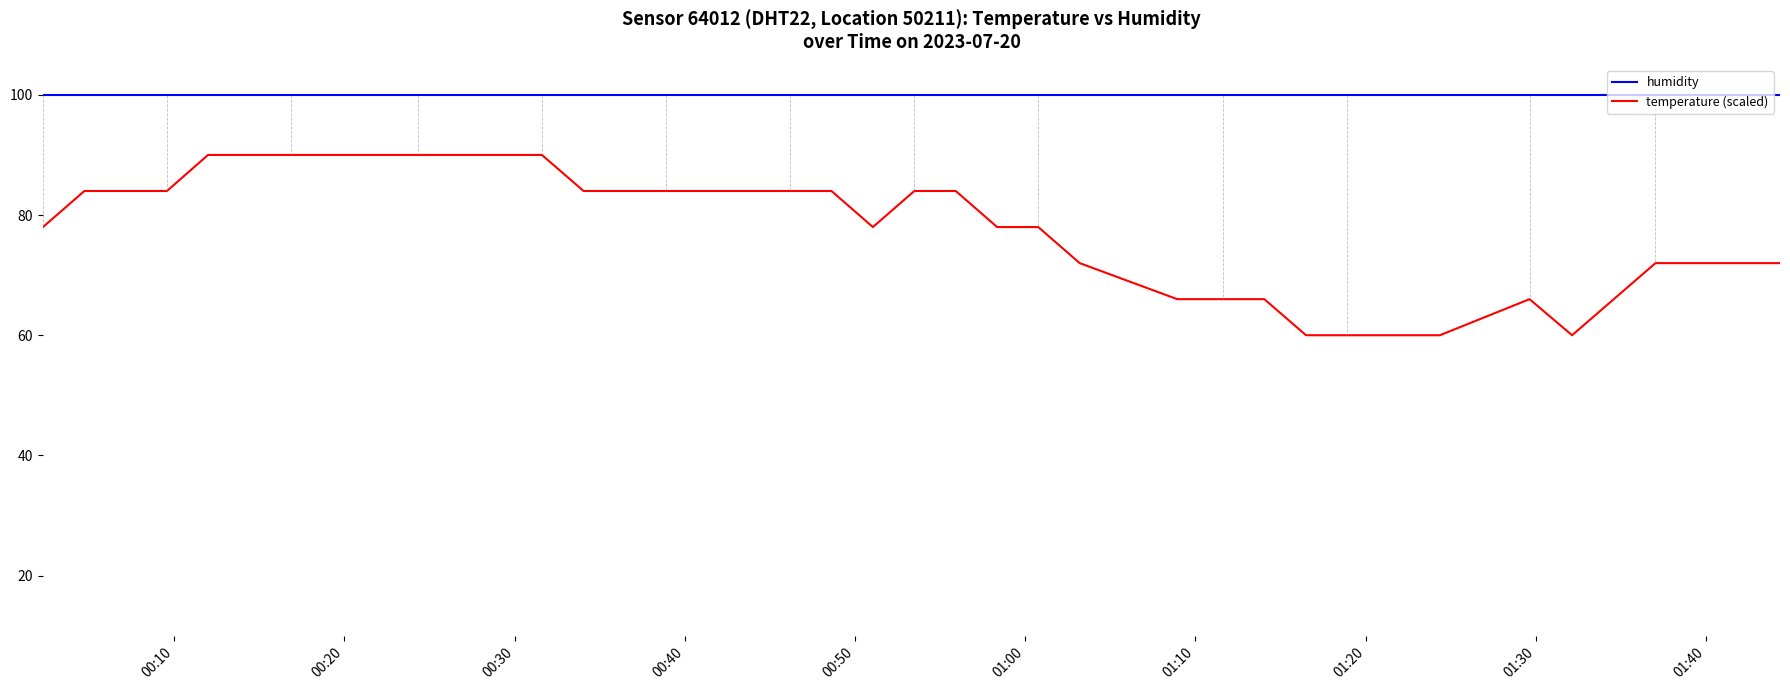

List the series in order of their overall mean, lowest first.

temperature (scaled), humidity